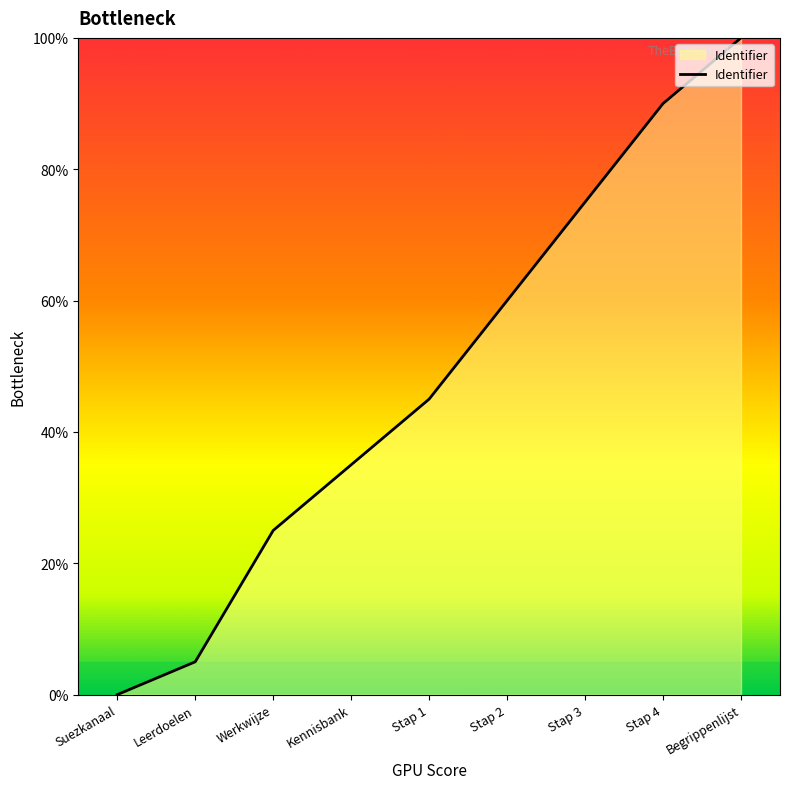

The chart shows a value of 75 at Stap 3. True or false?

True